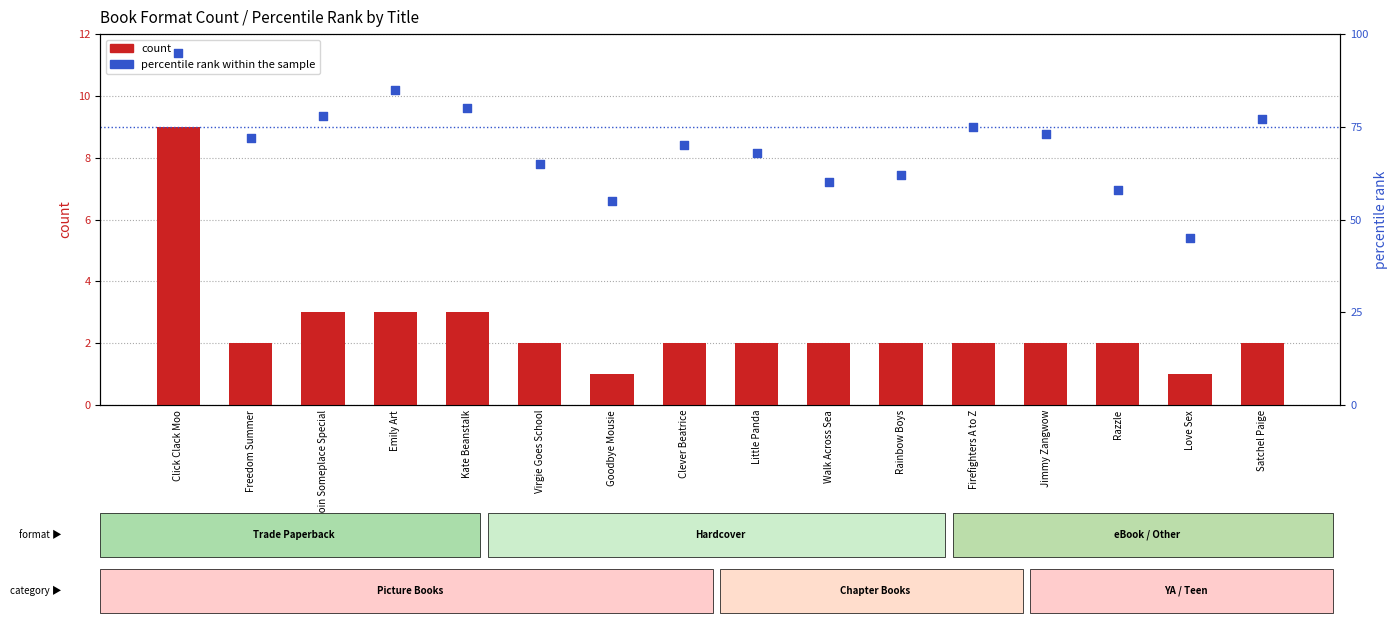

Is the value of percentile rank within the sample at Goodbye Mousie greater than the value of count at Razzle?

Yes